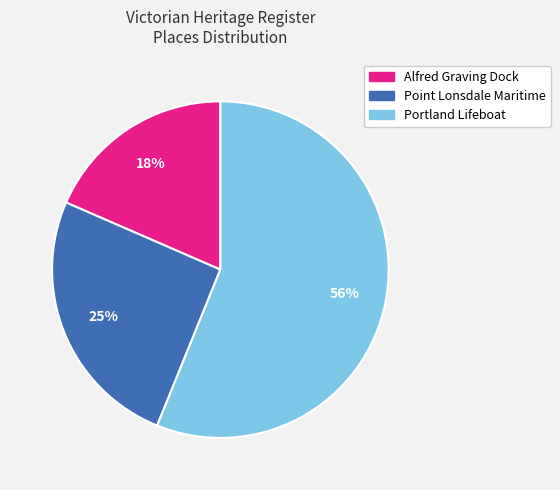

To the nearest percent, what is the average slice percentage?

33%